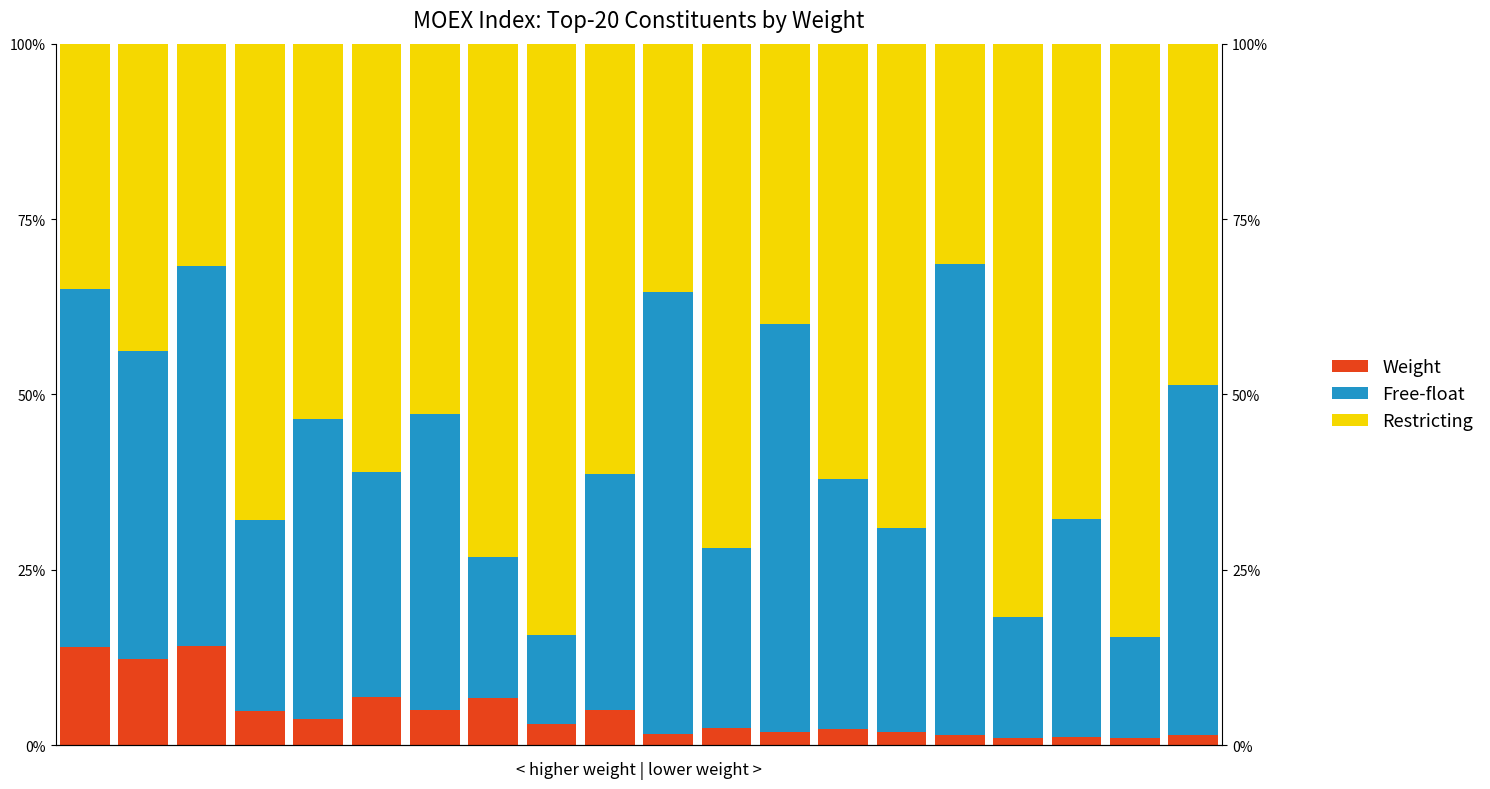

What is the difference between the second highest and second lowest values in the Restricting coefficient series?

52.6